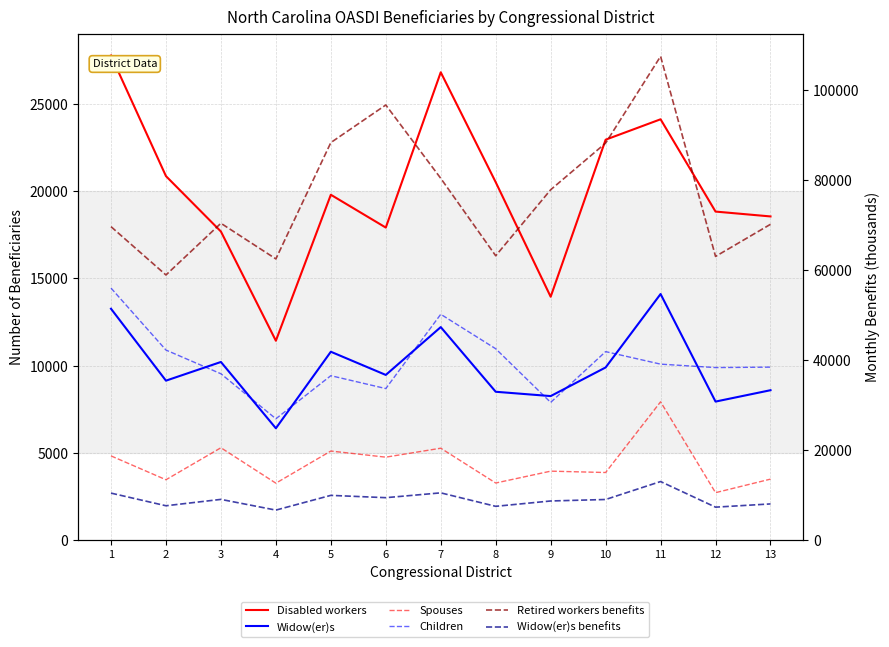

Which label corresponds to the largest value in the chart?

11